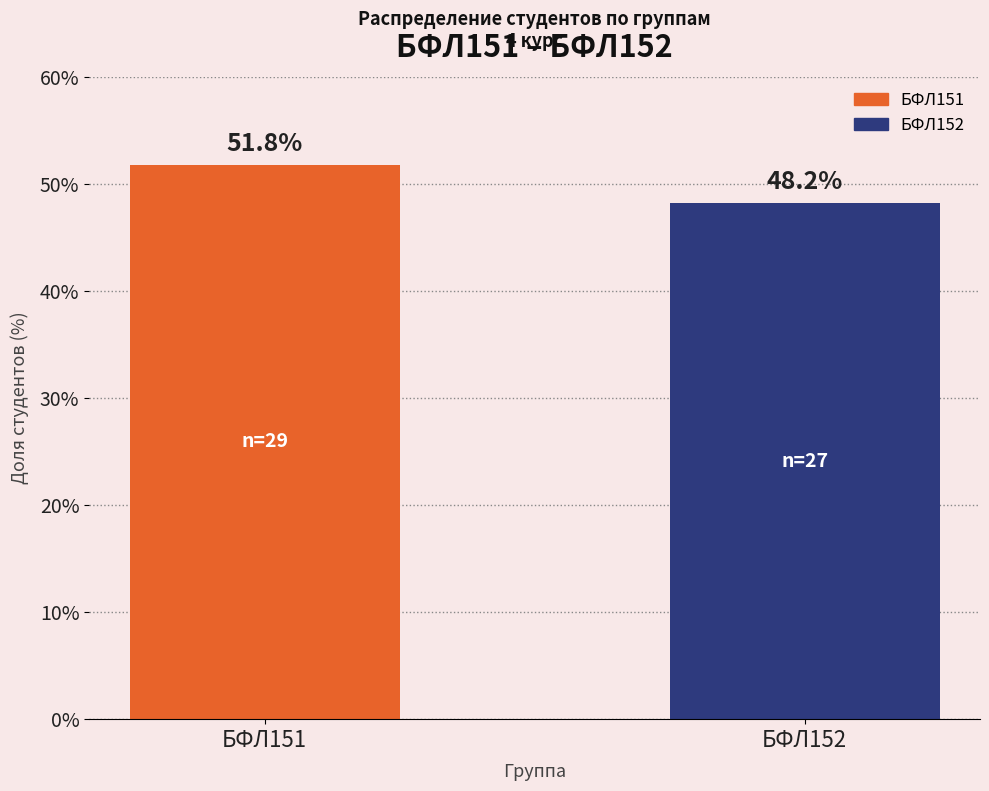

Reading left to right, list all the values displayed in this chart.

БФЛ151=51.8	БФЛ152=48.2